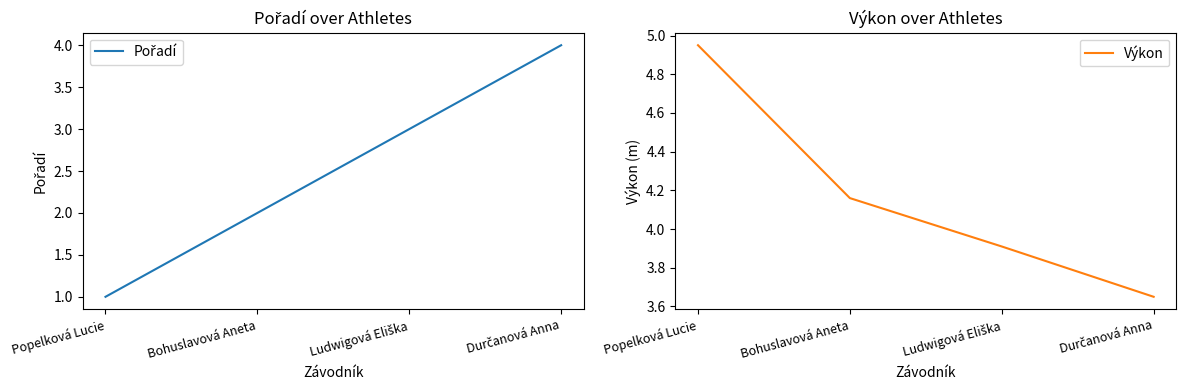

What is the sum of the Pořadí values at Popelková Lucie and Ludwigová Eliška?

4.0